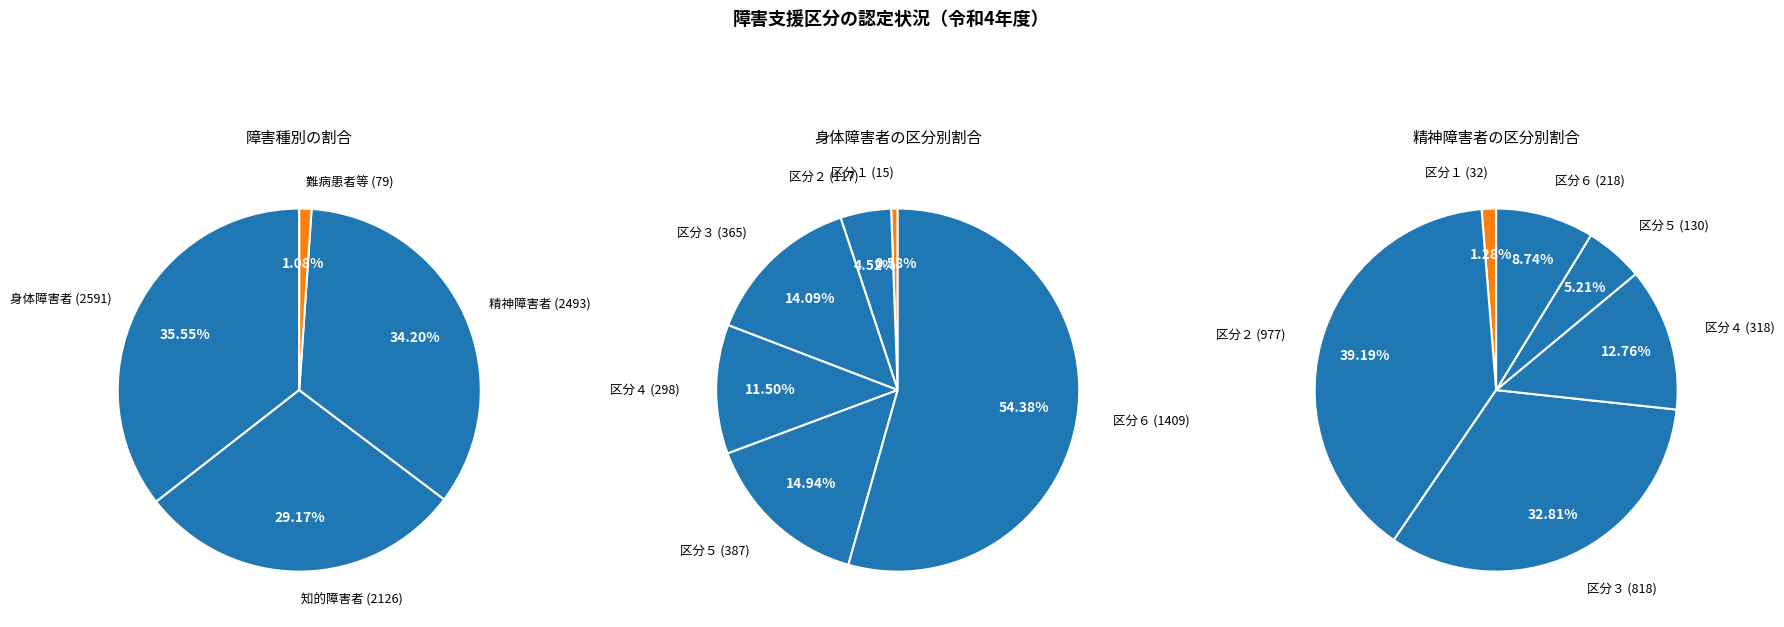

The 知的障害者 slice represents 39% of the pie. True or false?

False